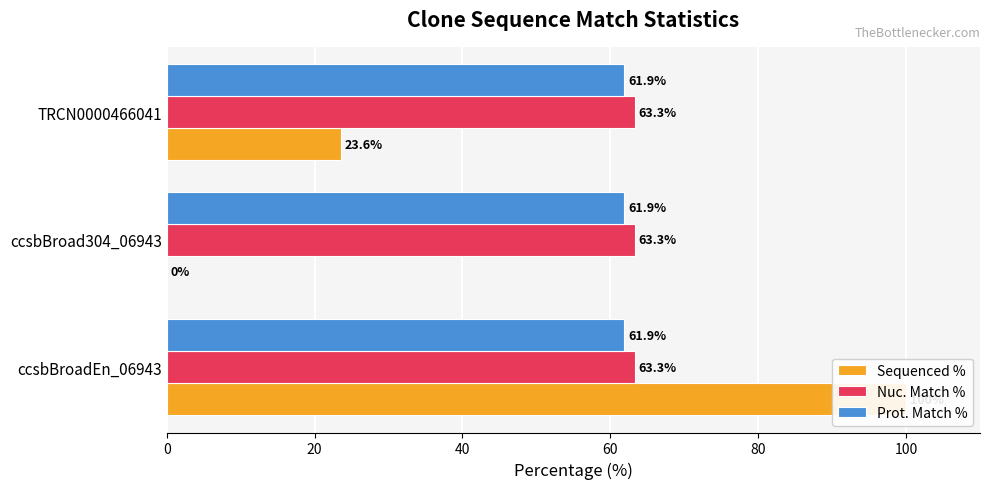

What is the greatest value displayed?

100.0